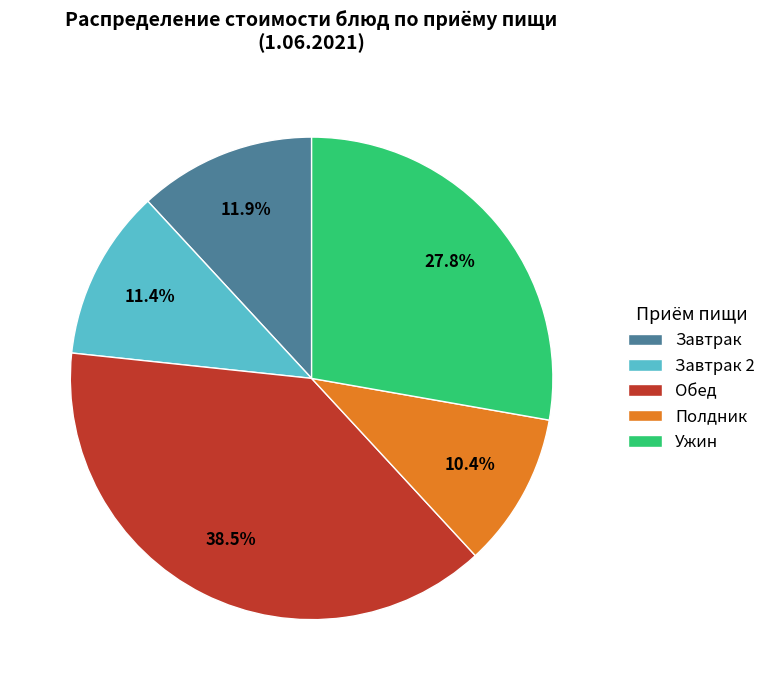

Combined, do Ужин and Обед account for over 50%?

Yes